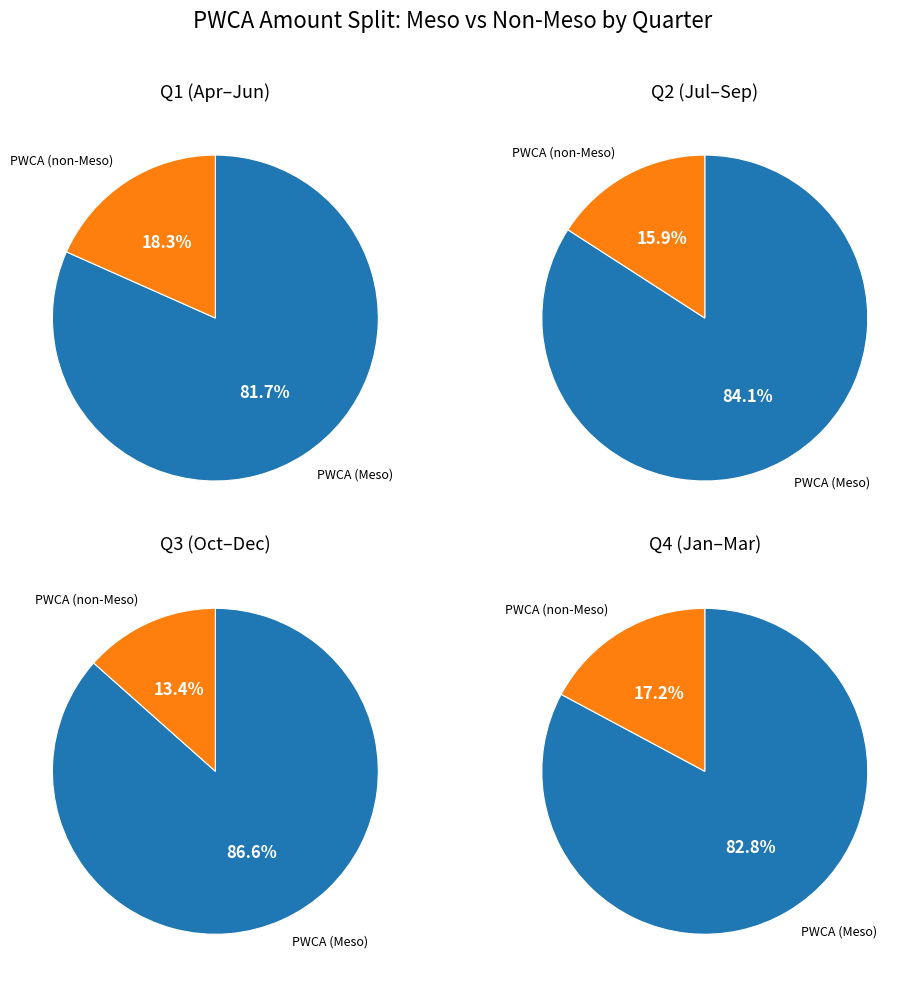

Is June the majority of the pie?

No